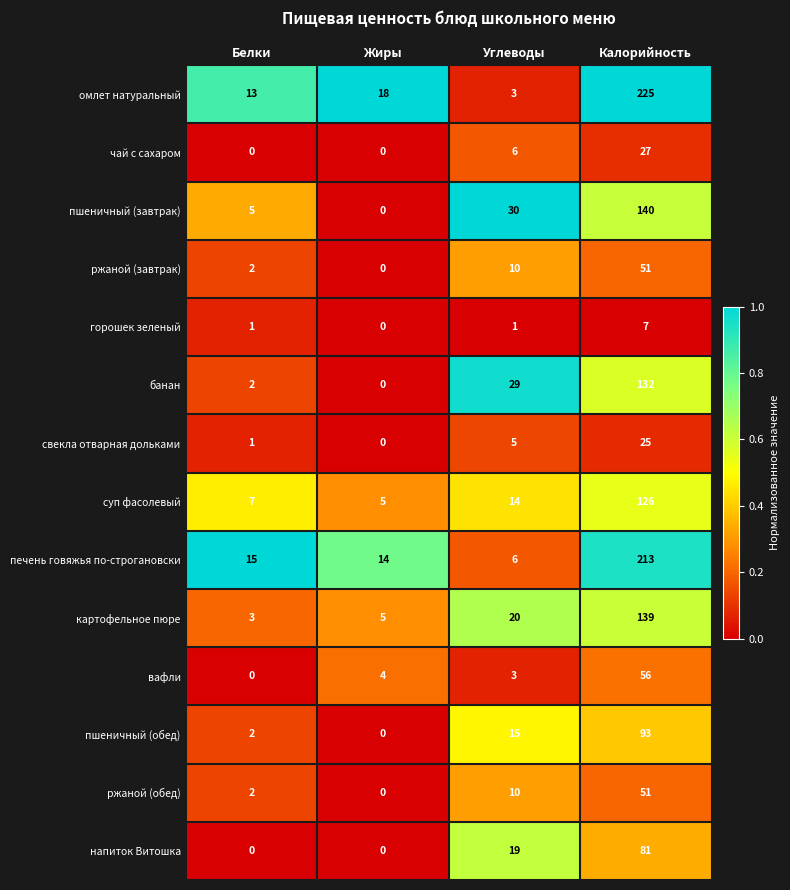

What is the difference between the highest and lowest values at Жиры?

18